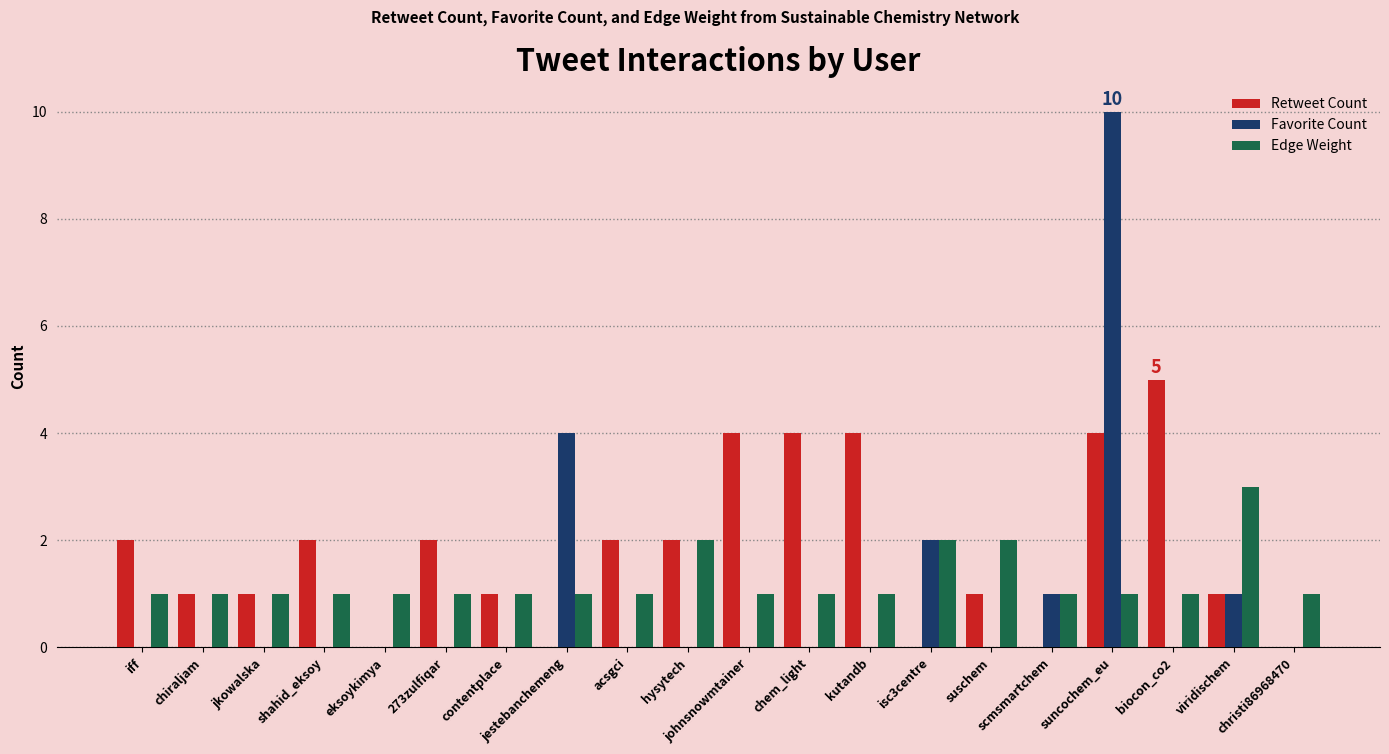

How many distinct data groups are displayed?

3